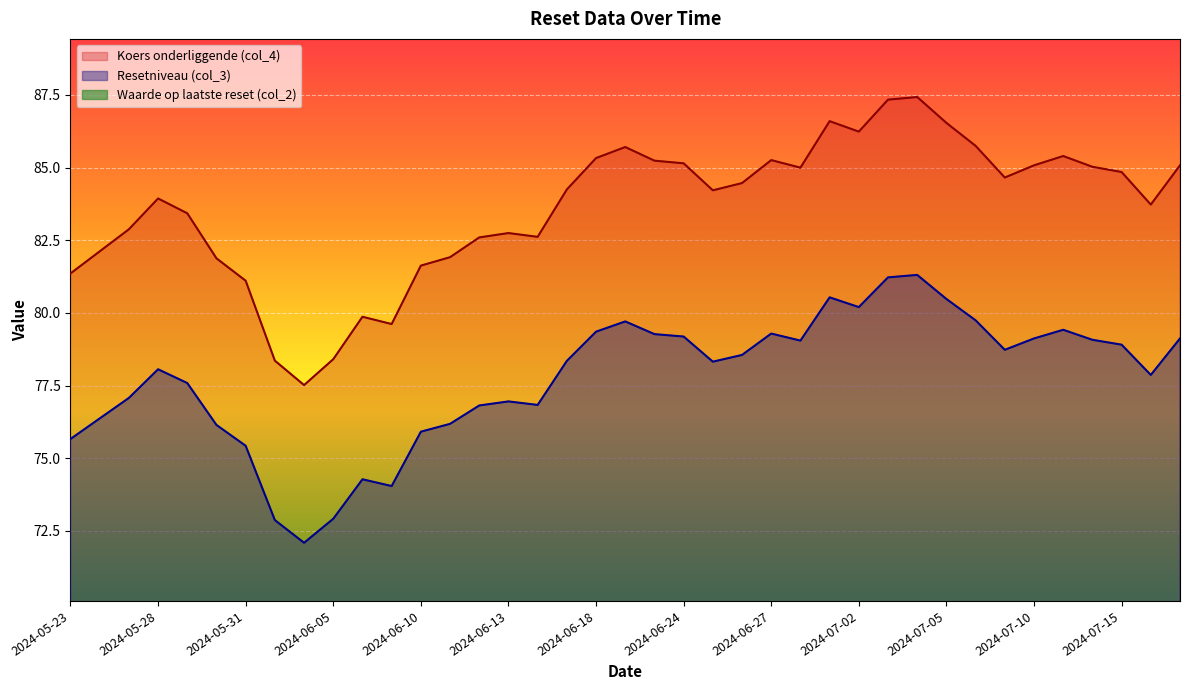

True or false: Waarde op laatste reset (col_2) has a value of 0.0 at 2024-07-01.

True